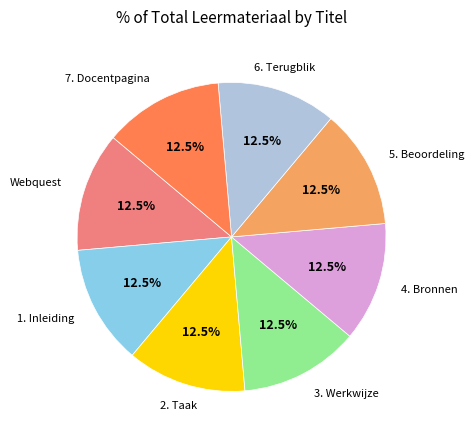

Approximately how many times larger is the value at 3. Werkwijze compared to 2. Taak?

1.0